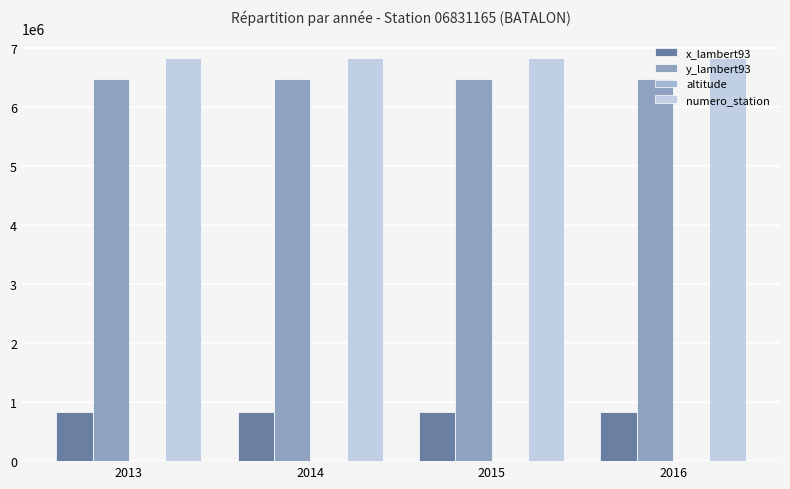

How many groups of bars are there?

4